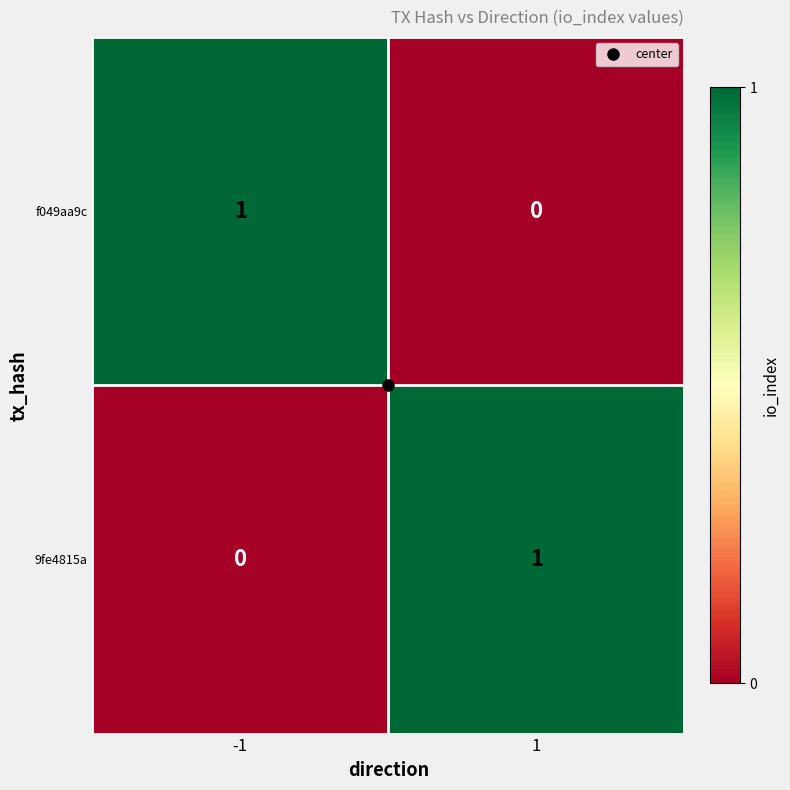

The f049aa9c series shows 1 at 1. True or false?

False